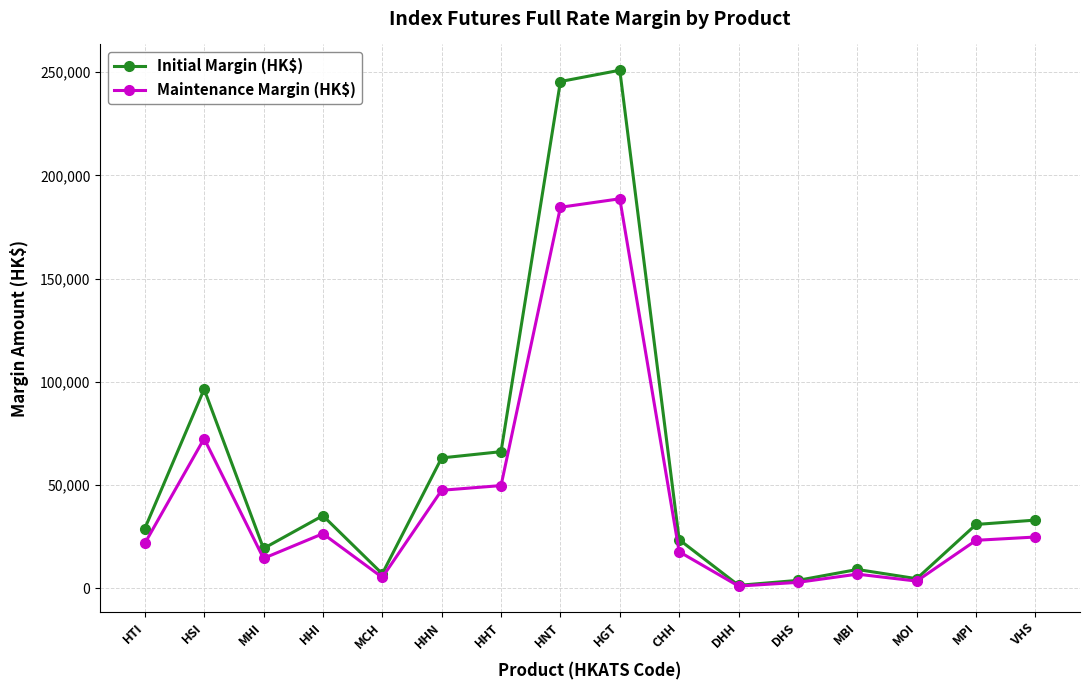

What is the minimum value for Initial Margin (HK$)?

1436